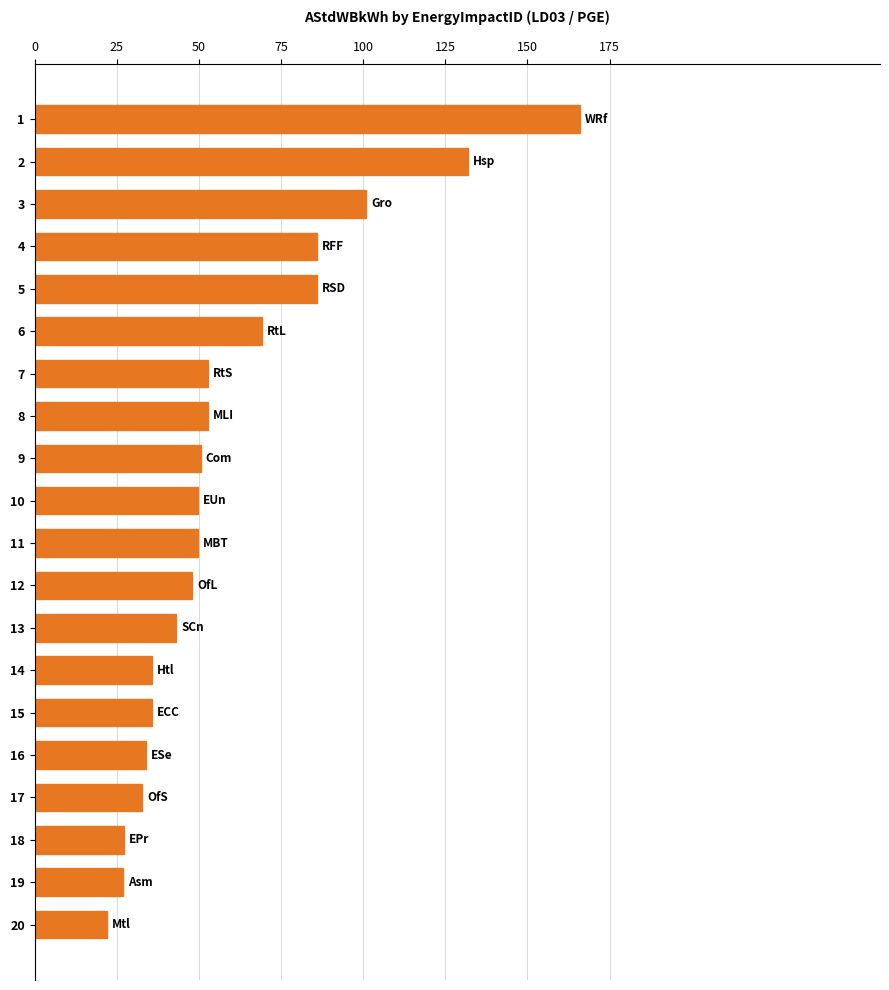

Does the chart contain any negative values?

No